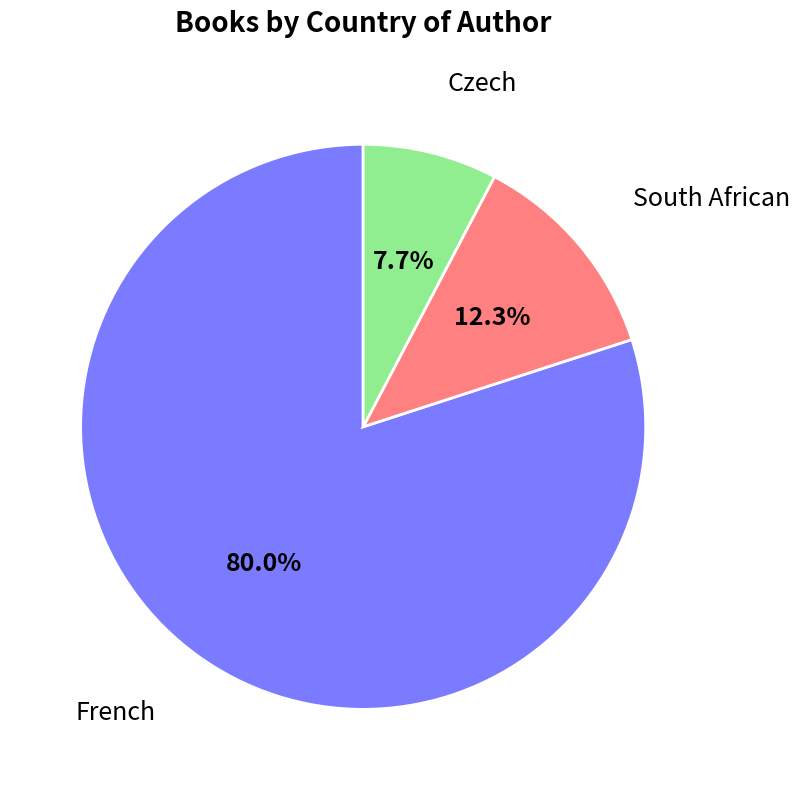

What portion of the pie excludes French?

20.0%